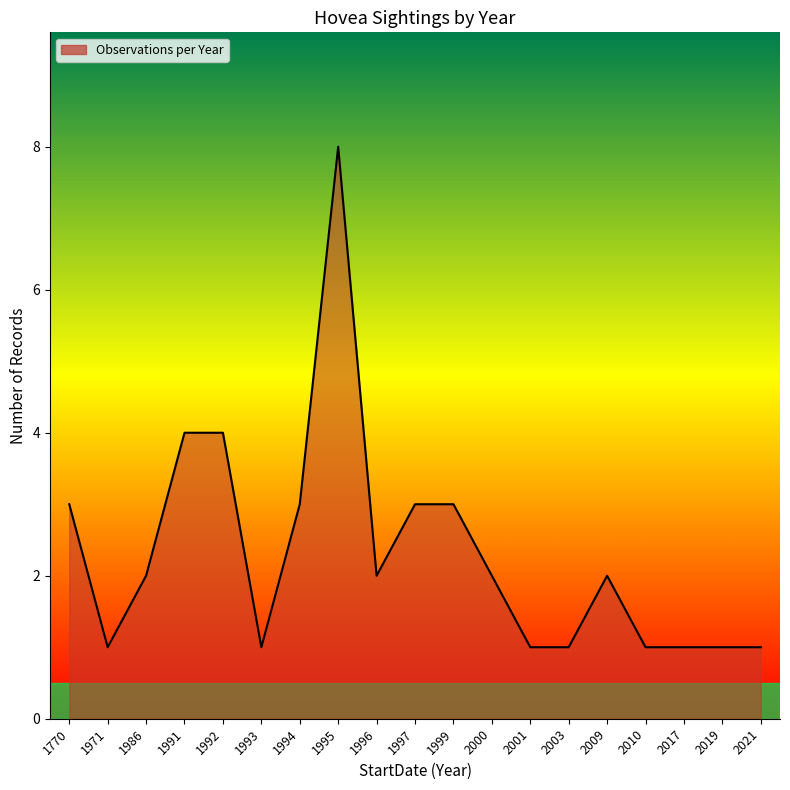

How many lines are shown in the chart?

1